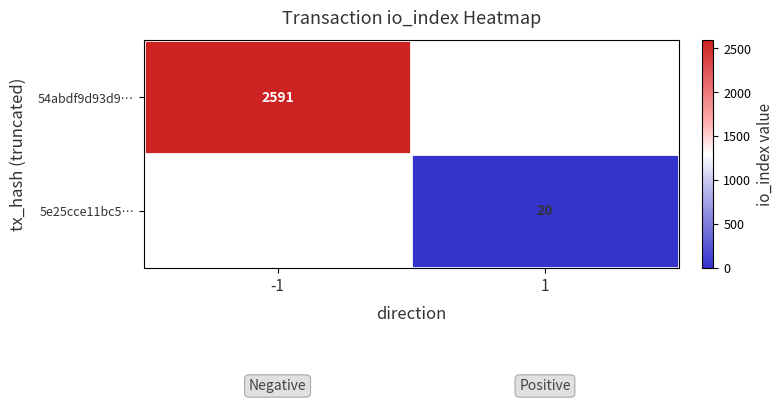

Is it true that 5e25cce11bc5… equals 20 at 1?

True